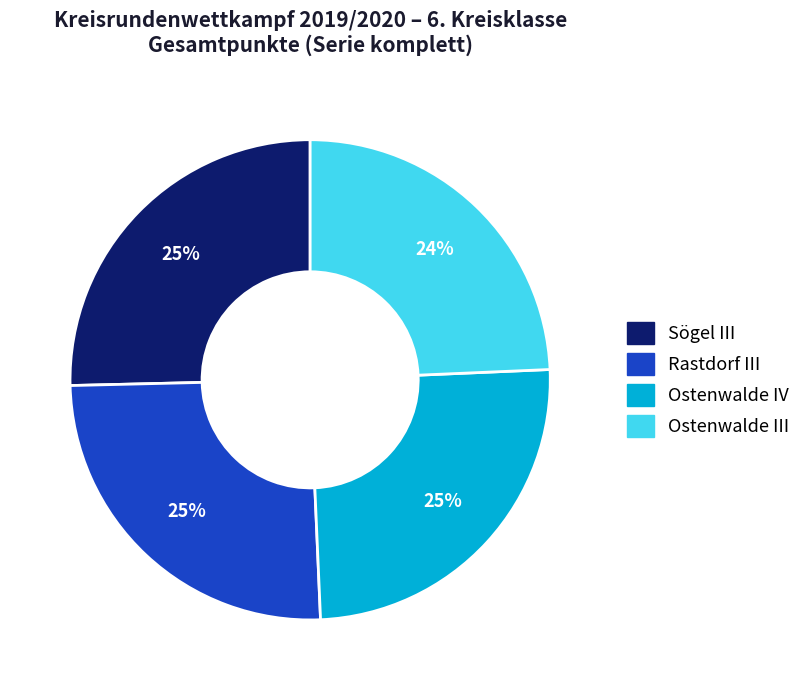

Which slice is the smallest?

Ostenwalde III